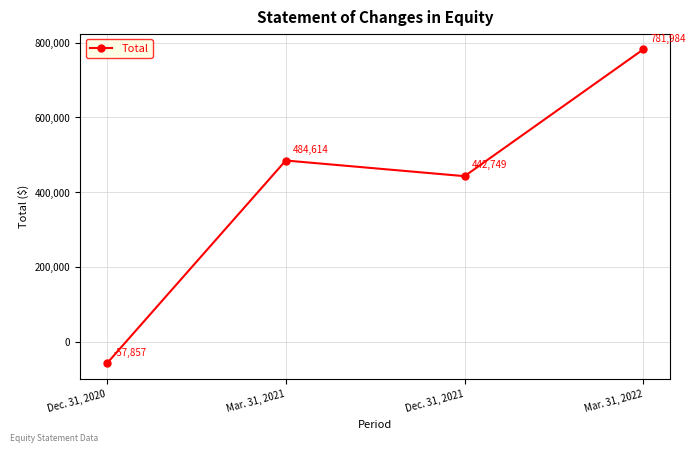

At which category does the chart reach its peak across all series?

Mar. 31, 2022